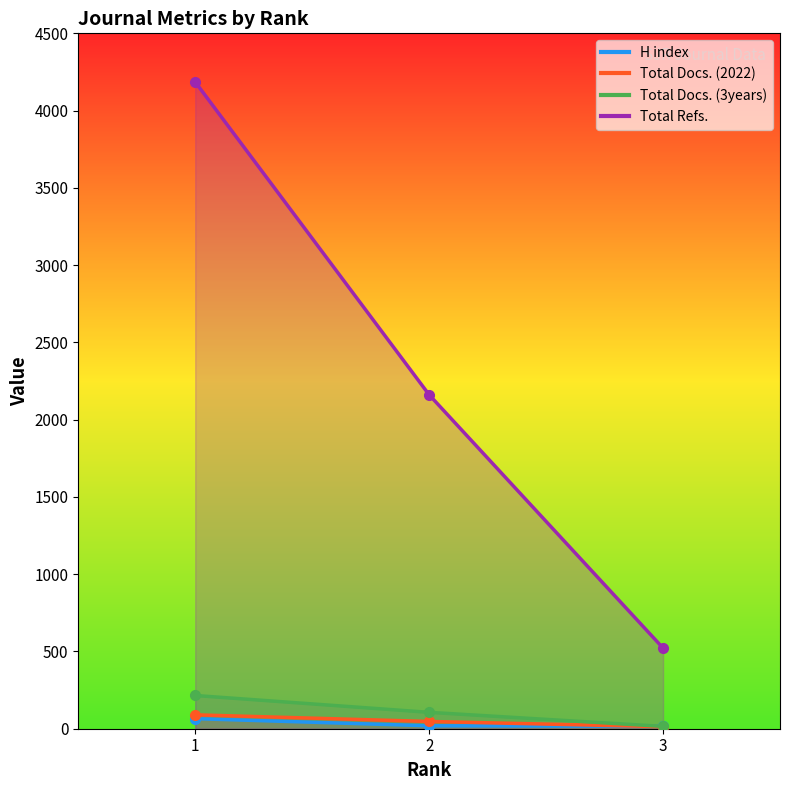

At which category is the sum across all series the highest?

1